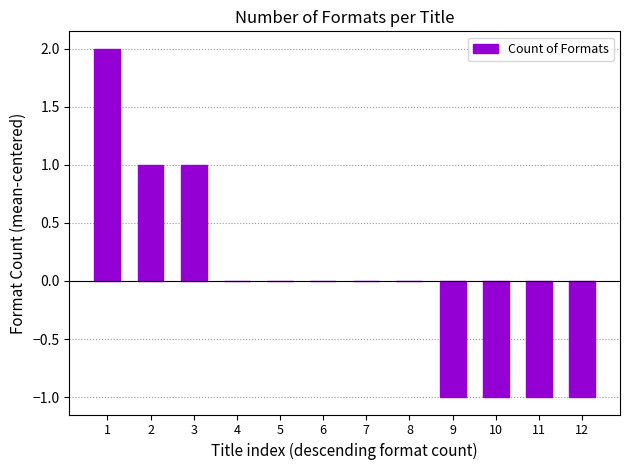

Reading right to left, what are all the values shown in this chart?

-1	-1	-1	-1	0	0	0	0	0	1	1	2